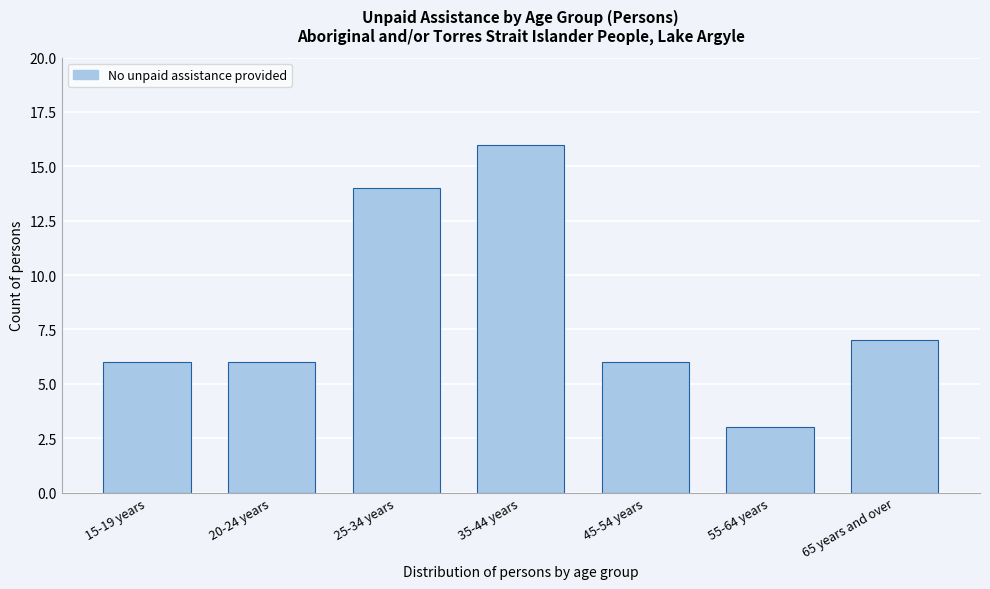

Reading right to left, list all the values displayed in this chart.

7	3	6	16	14	6	6